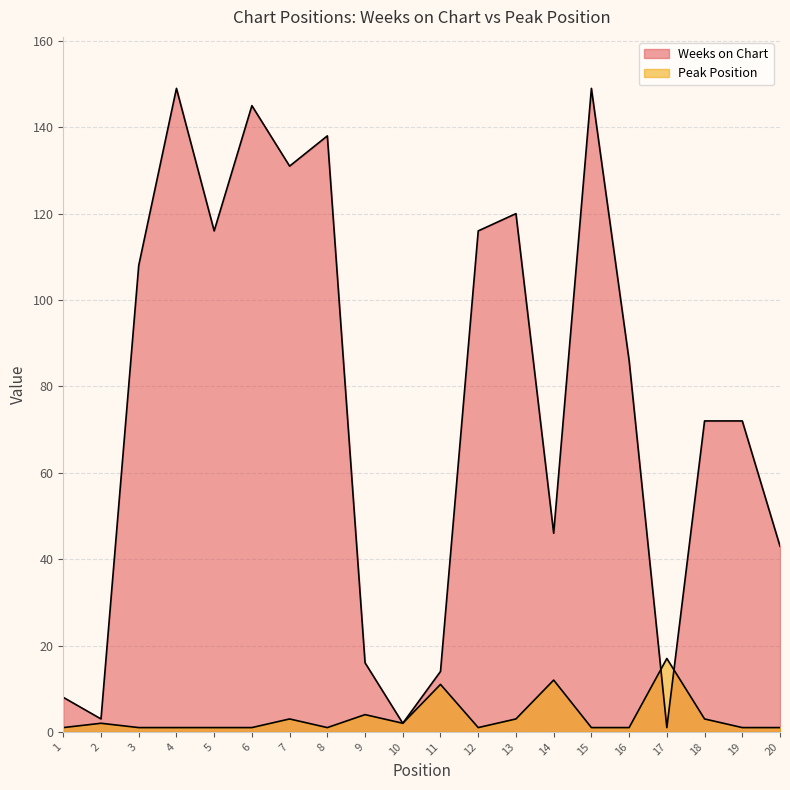

How many data points in Peak Position are above 1?

9